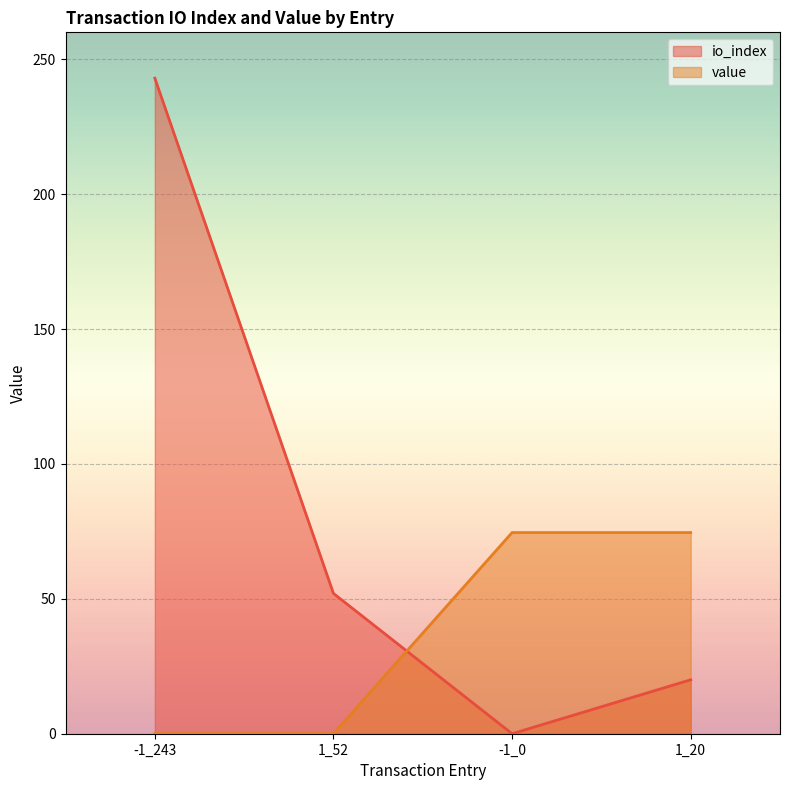

What is the difference between the maximum and minimum values in the io_index series?

243.0